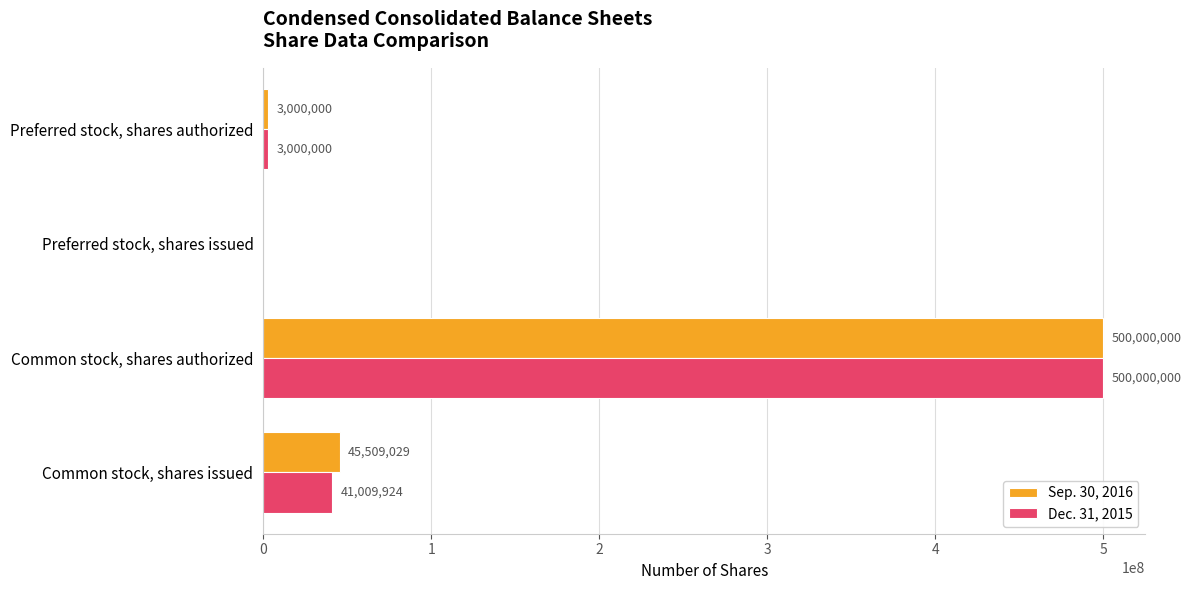

Where is Sep. 30, 2016 nearest to the value 250000000?

Common stock, shares issued